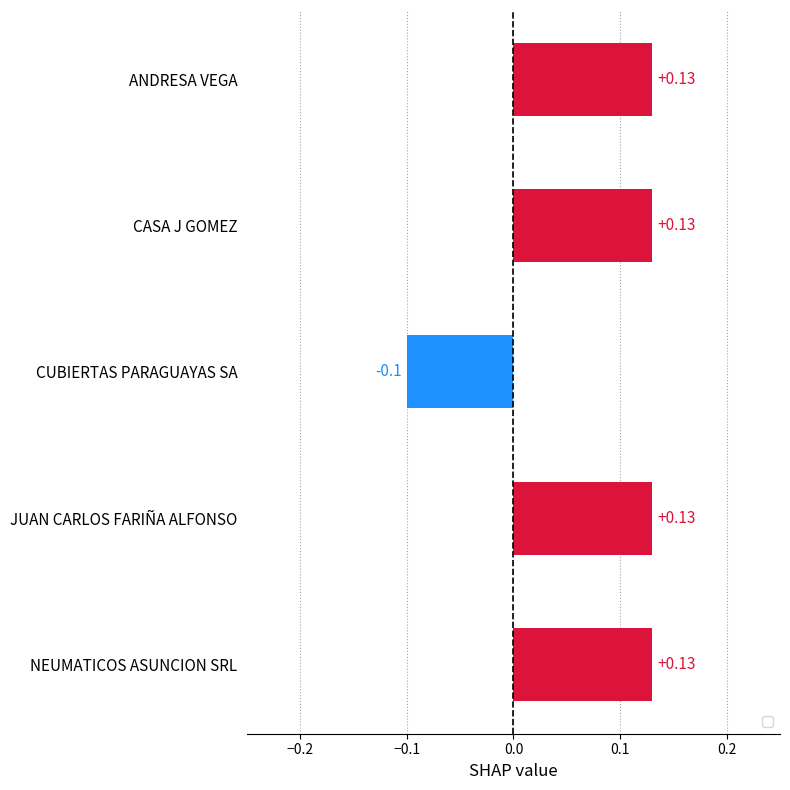

The value at ANDRESA VEGA is 0.0. True or false?

False